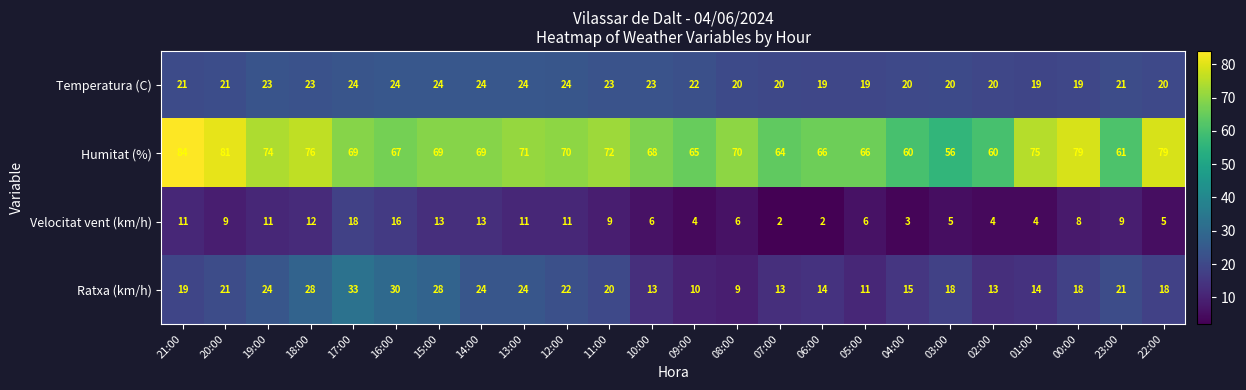

What is the sum of all Temperatura (C) values?

517